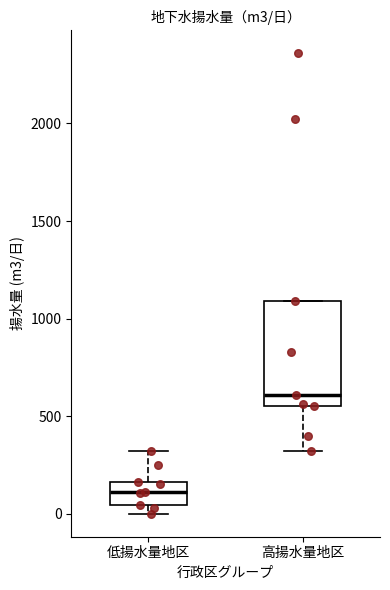

Reading left to right, read every box against the y-axis: the position of its median line, the range the box covers, and the ends of its whiskers. The values are not printed on the chart, so give them approximately, as read against the axis.

低揚水量地区: median 100, box 50 to 150, whiskers 0 to 300
高揚水量地区: median 600, box 550 to 1100, whiskers 300 to 1100